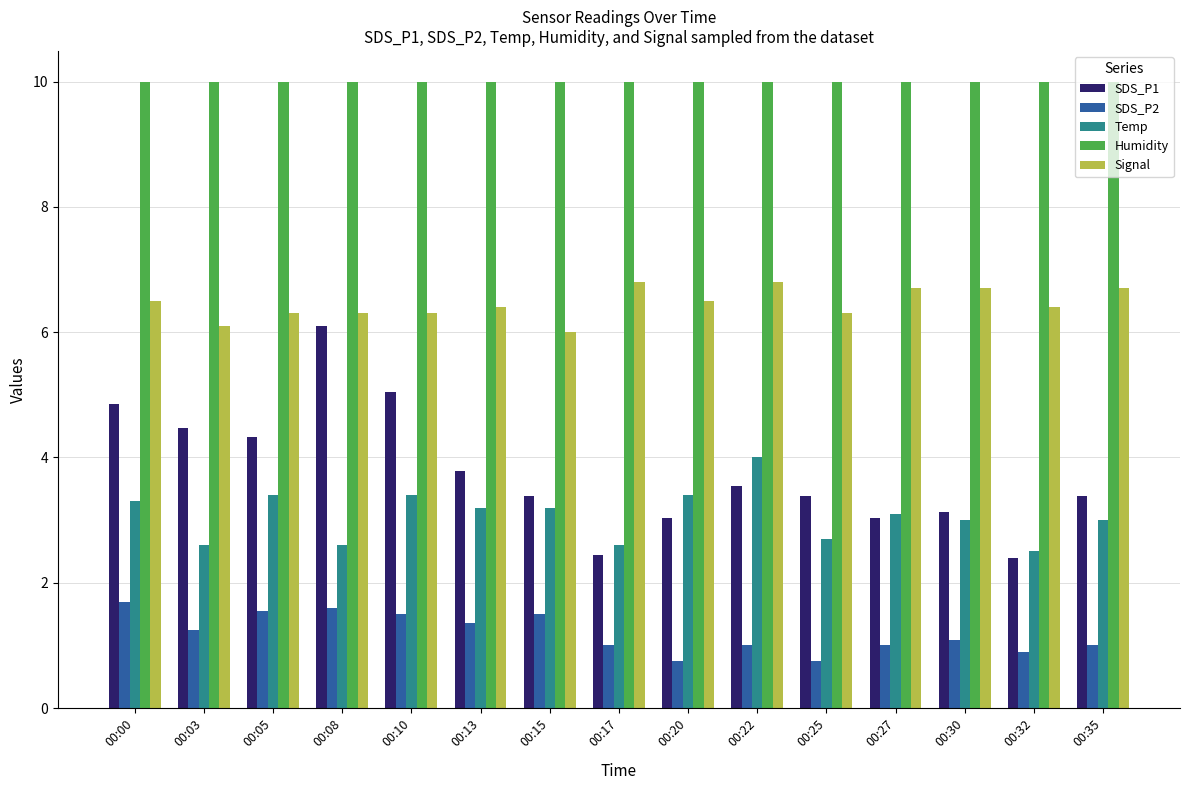

What is the spread (max minus min) of values at 00:17?

9.0